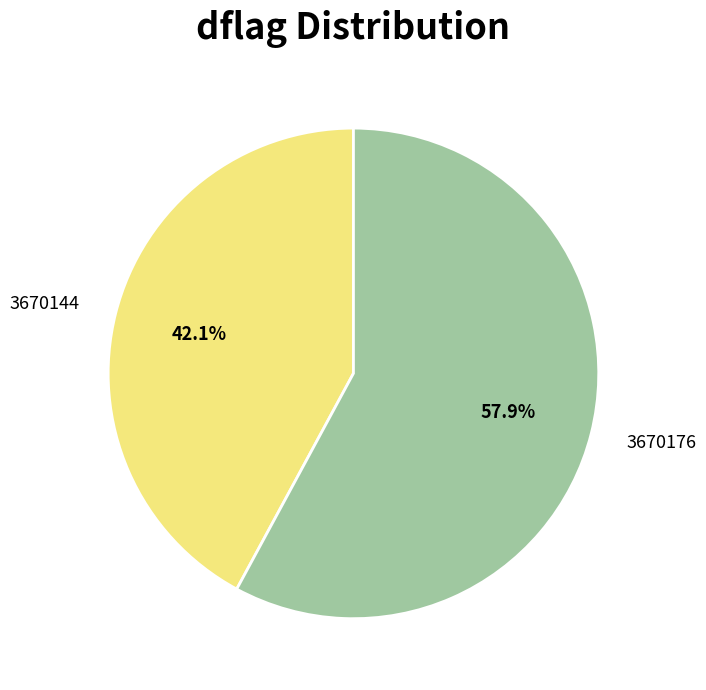

Does 3670144 represent more than half of the total?

No